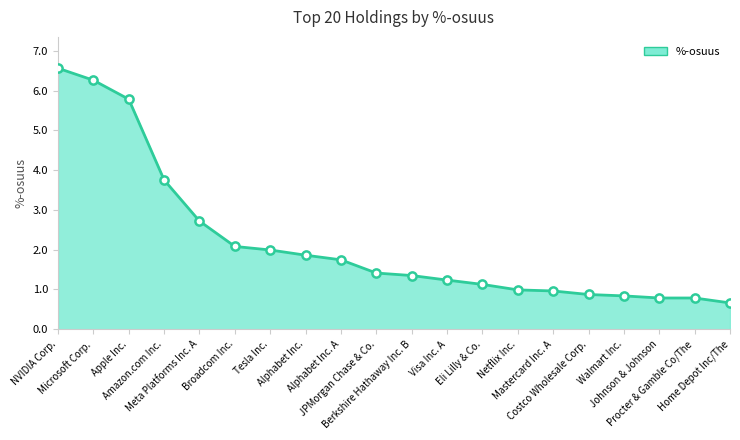

Which has a higher value, Mastercard Inc. A or Tesla Inc.?

Tesla Inc.